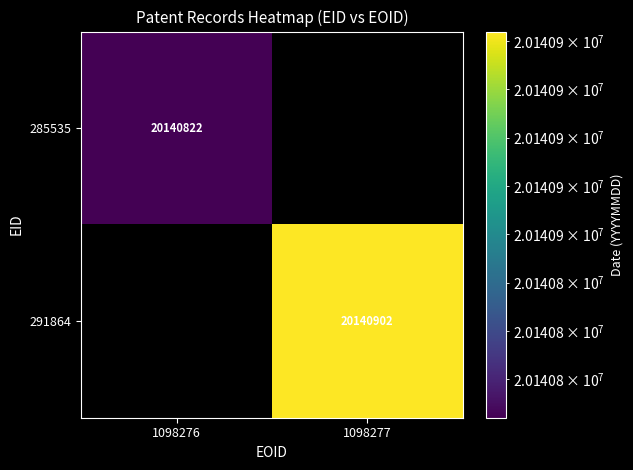

The value of 291864 at 1098277 is 13325424. True or false?

False